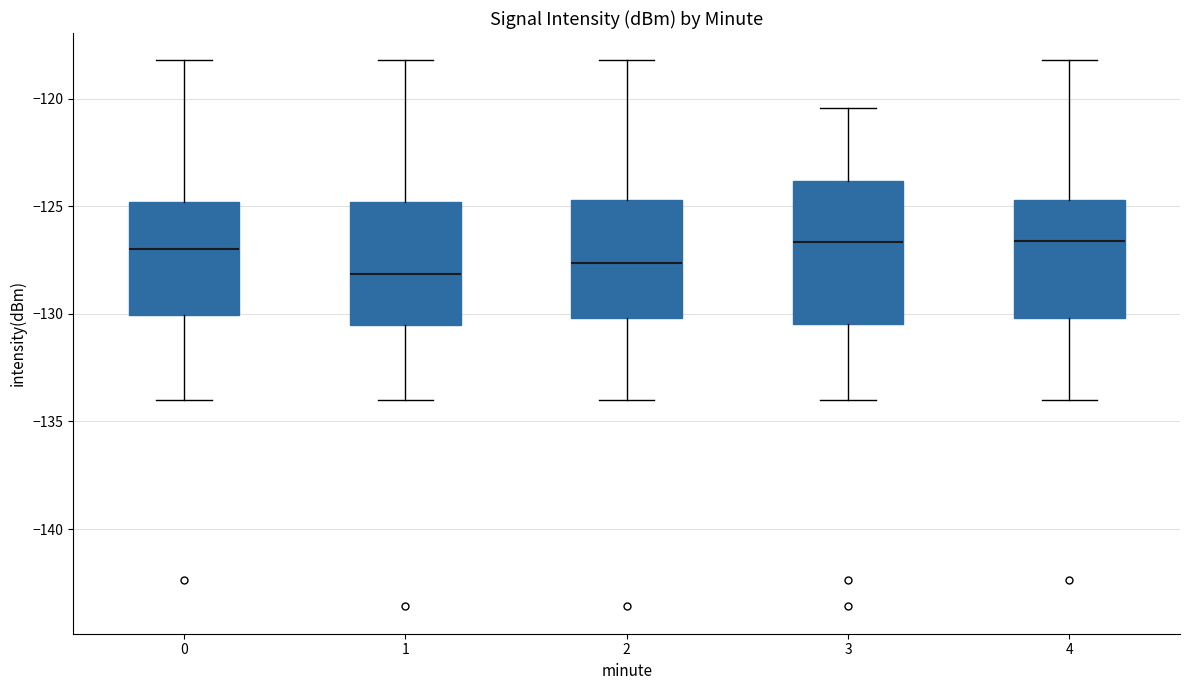

Where does the median line of the box at x = 4 sit on the y-axis? The values are not printed on the chart, so give them approximately, as read against the axis.

-126.5